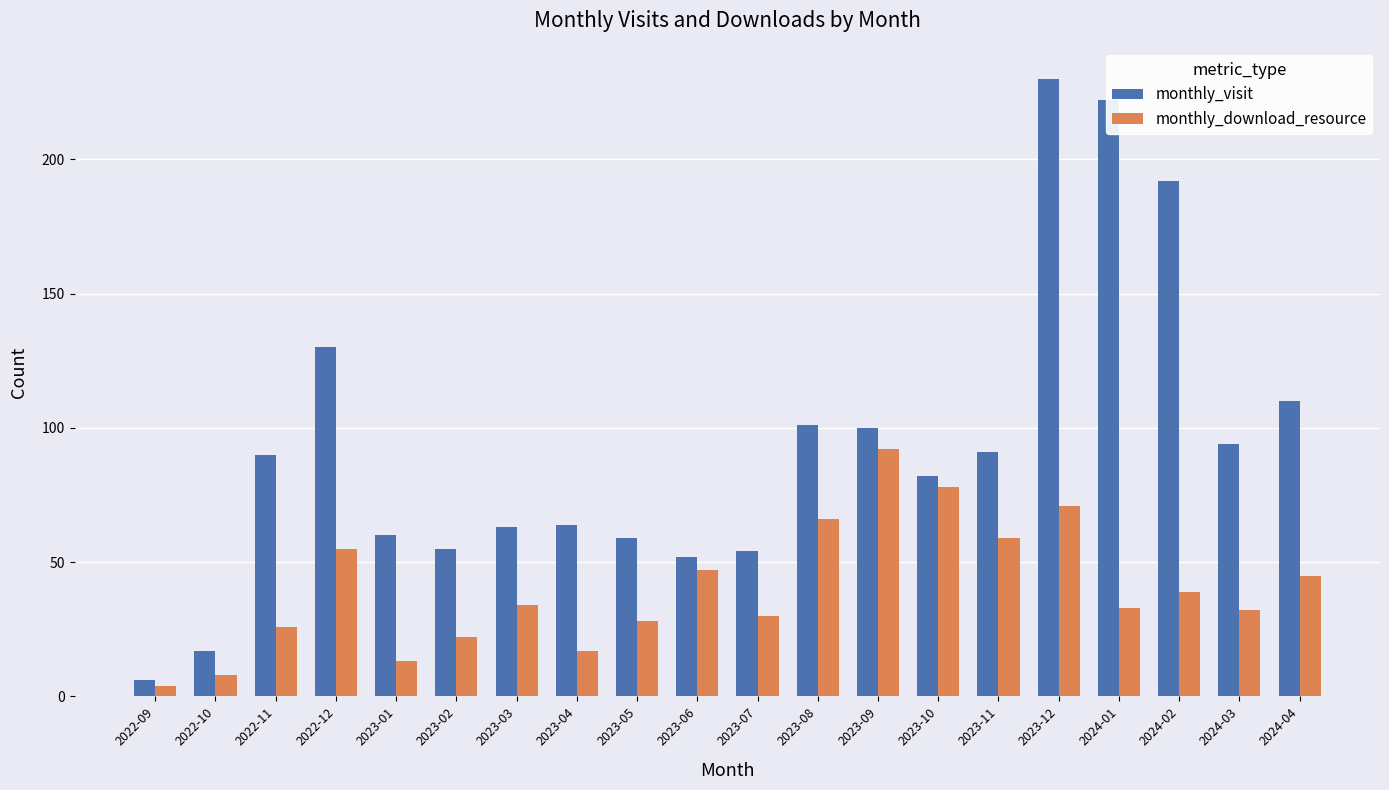

What is the total value across all series at 2024-03?

126